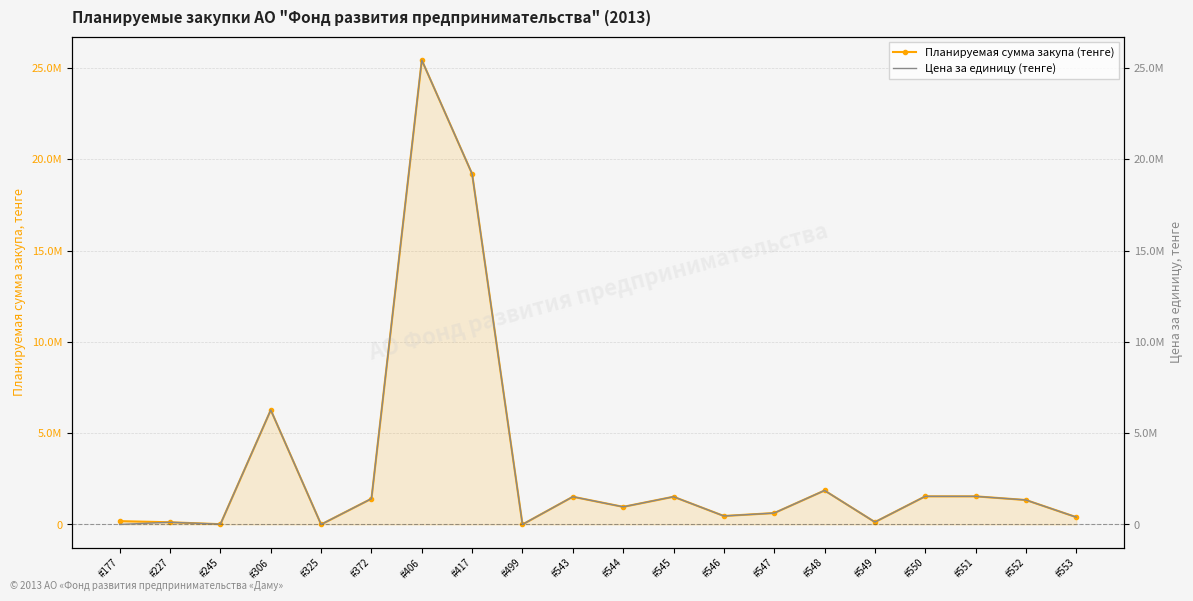

True or false: Цена за единицу (тенге) has more than 0 interior local peaks.

True